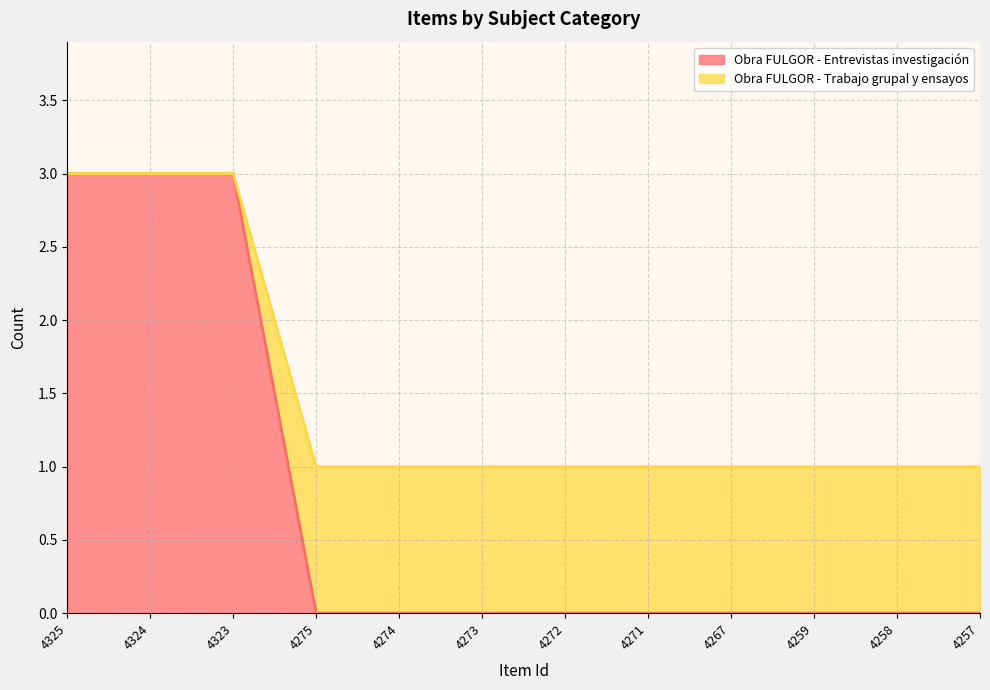

True or false: Obra FULGOR - Entrevistas investigación and Obra FULGOR - Trabajo grupal y ensayos cross at least once.

False